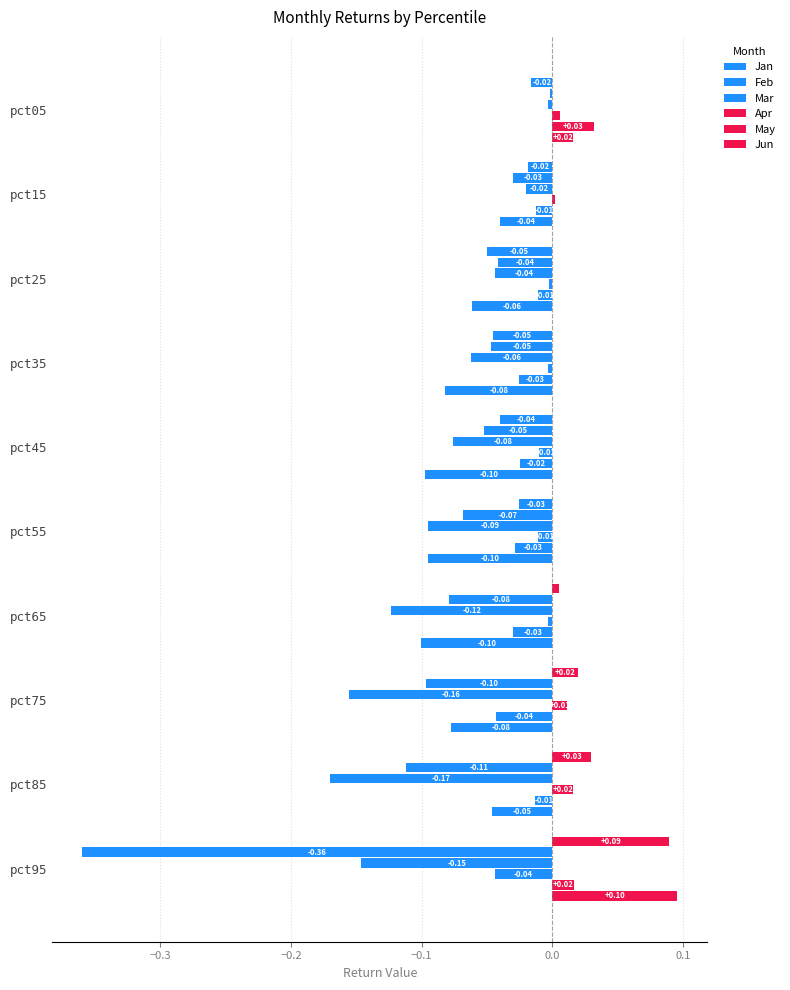

How many values in the Jan series are below 0?

6